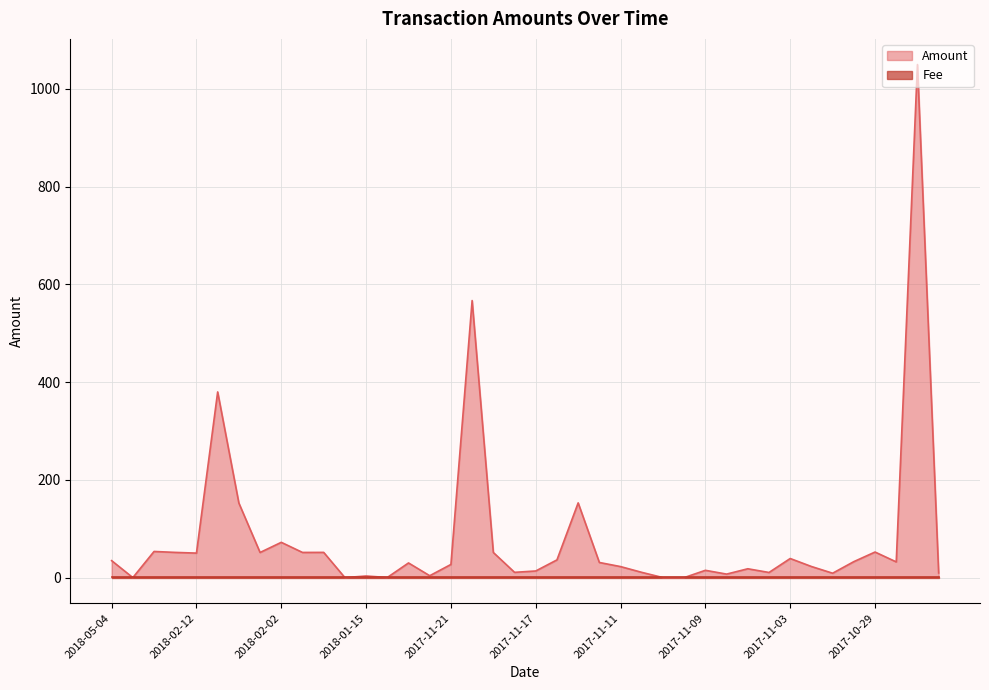

At which label does the data first exceed 30?

2018-05-04